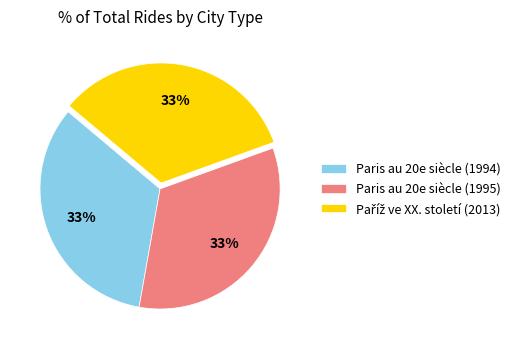

To the nearest percent, what is the combined percentage of Paris au 20e siècle (1995) and Paris au 20e siècle (1994)?

67%